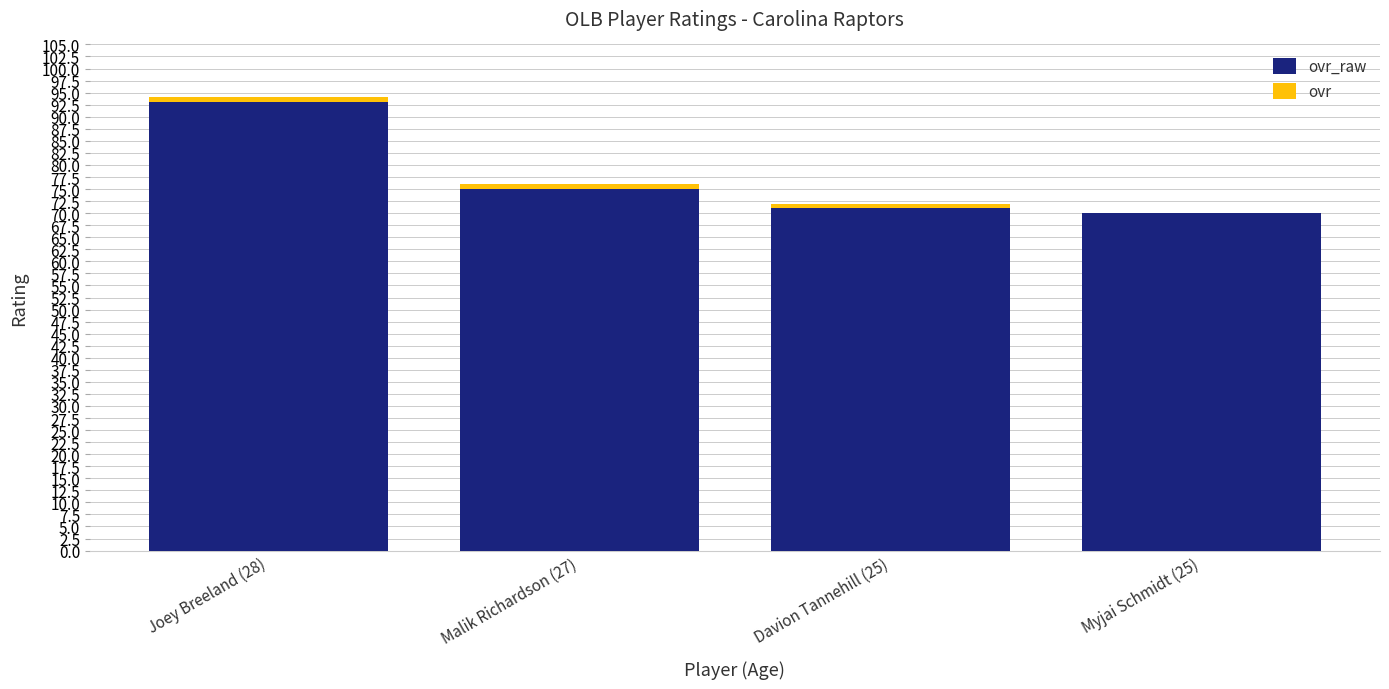

At which category is the sum across all series the highest?

Joey Breeland (28)